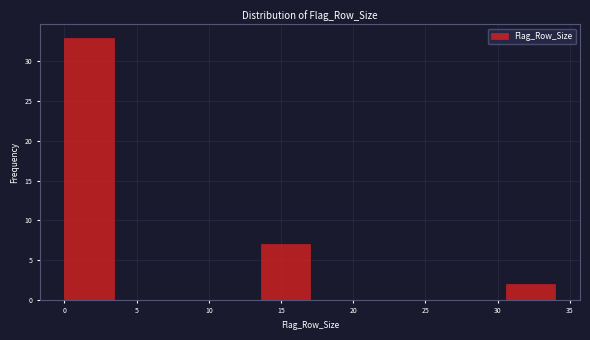

What is the height of the bar covering 0.0 to 3.4 on the x-axis? Neither the bar edges nor the heights are printed on the chart, so give them approximately, as read against the axes.

33